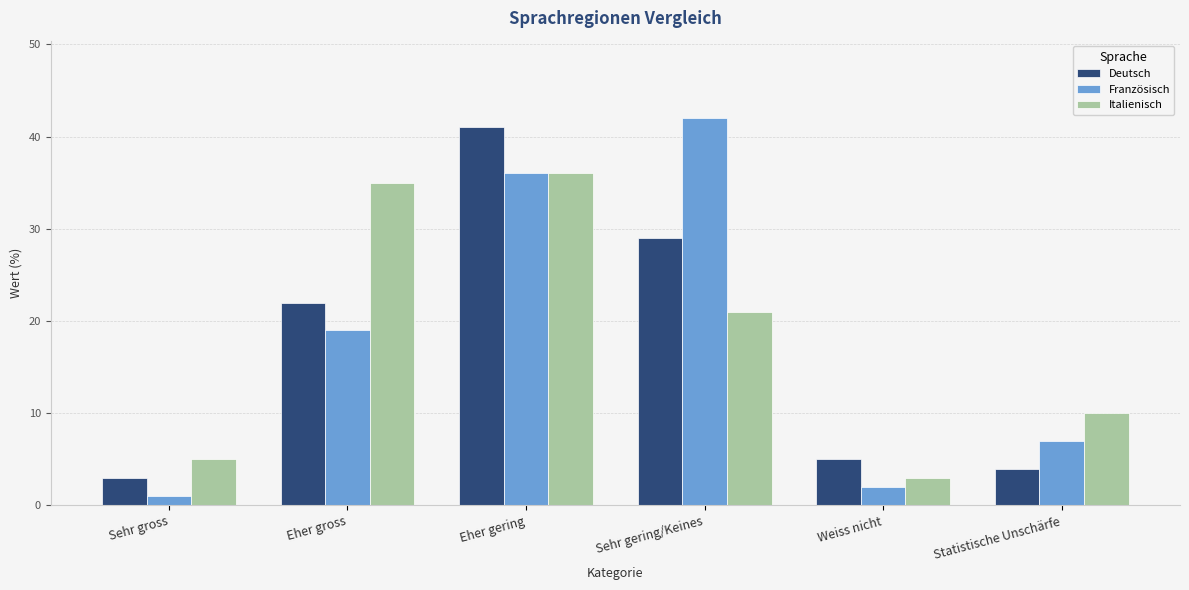

Which series has the widest spread of values?

Französisch